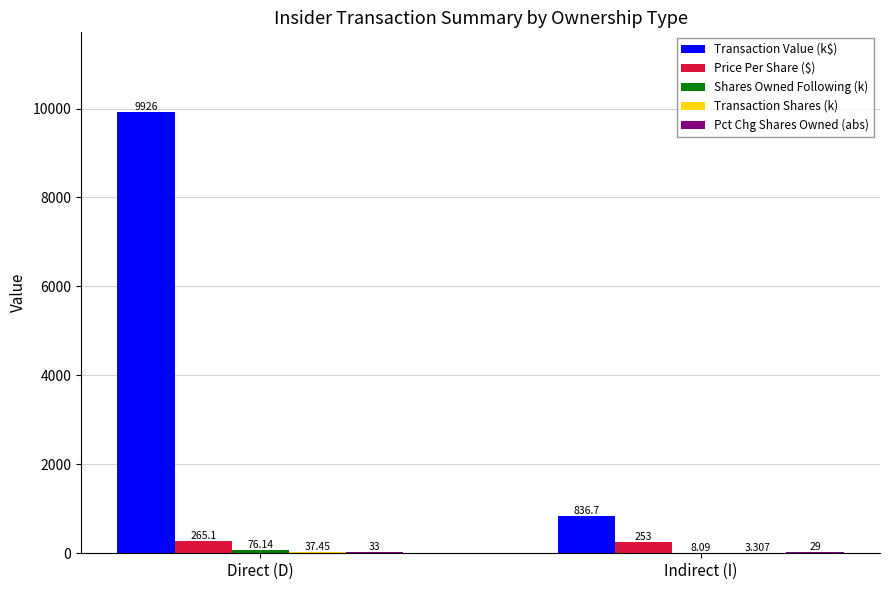

At which label is Transaction Value (k$) closest to 5381?

Indirect (I)